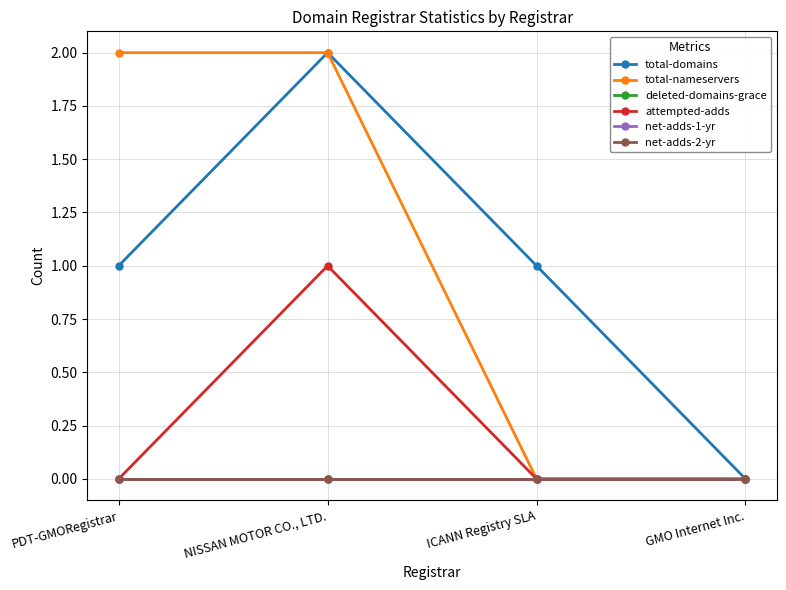

True or false: net-adds-2-yr and total-domains cross at least once.

False